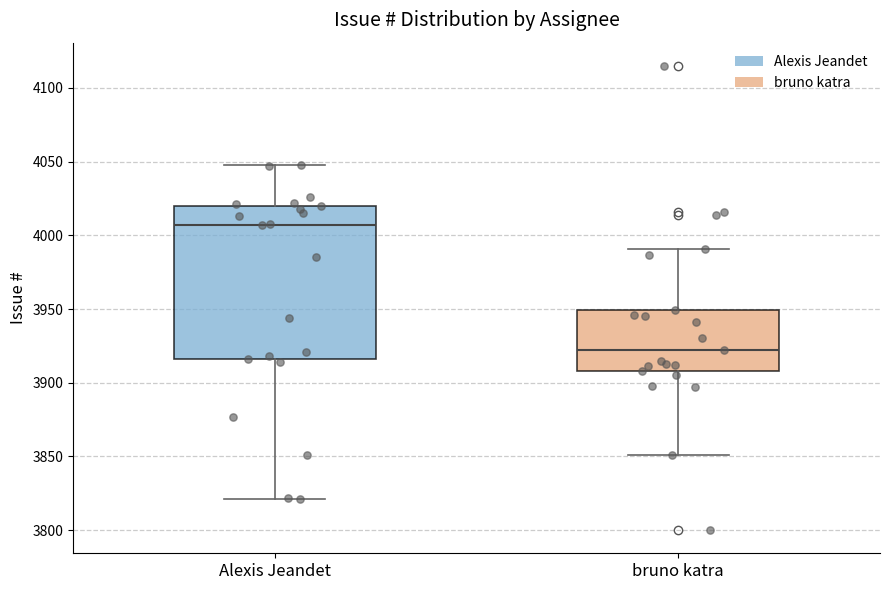

Reading left to right, read every box against the y-axis: the position of its median line, the range the box covers, and the ends of its whiskers. The values are not printed on the chart, so give them approximately, as read against the axis.

Alexis Jeandet: median 4005, box 3915 to 4020, whiskers 3820 to 4050
bruno katra: median 3920, box 3910 to 3950, whiskers 3850 to 3990